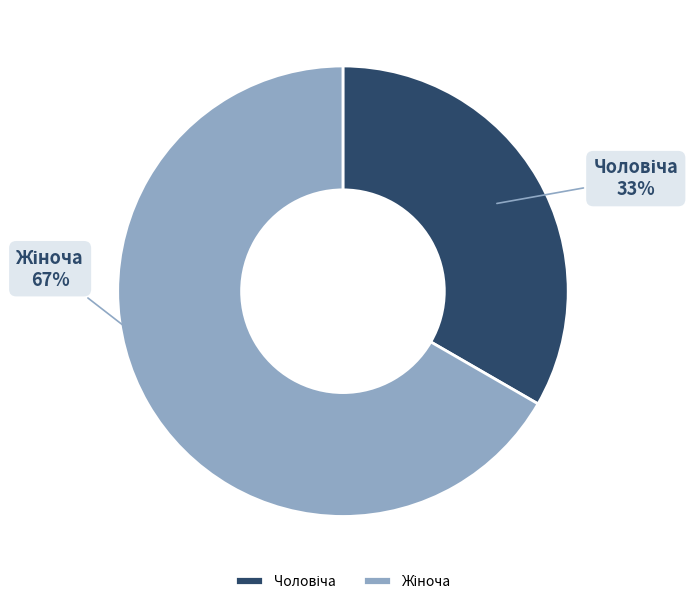

Is there a majority slice in this chart?

Yes